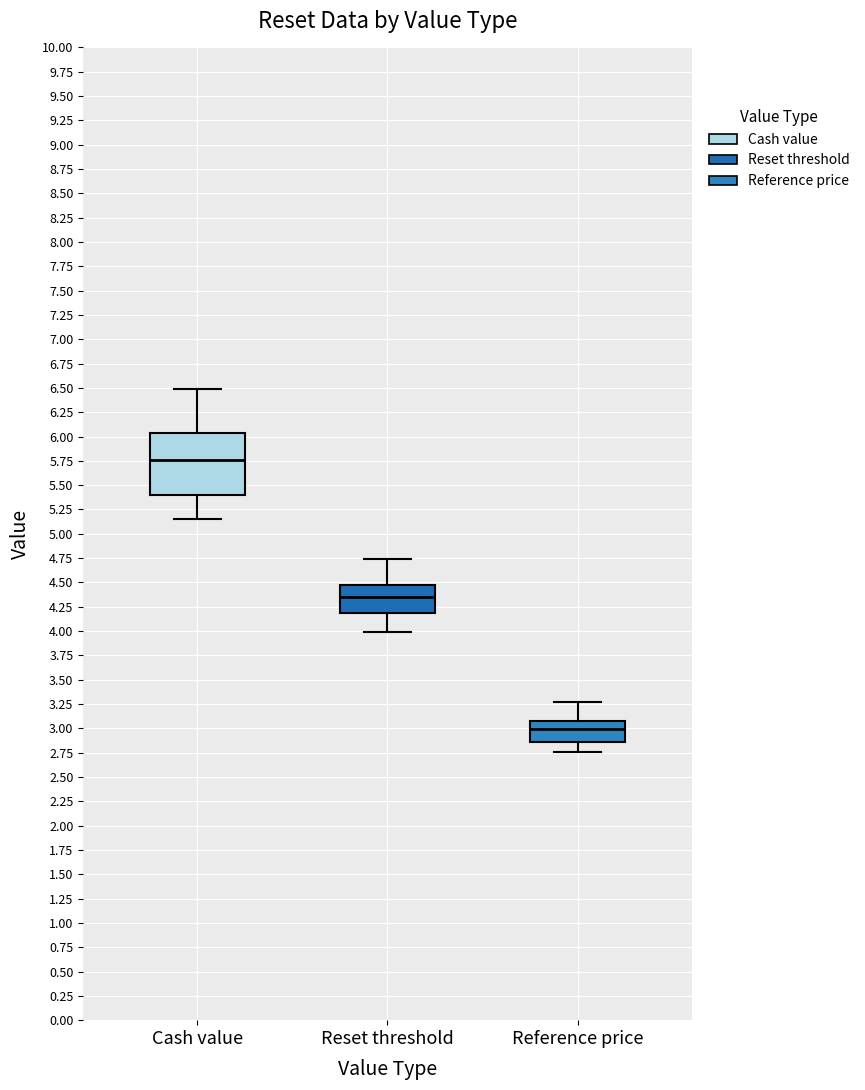

Where does the upper whisker of the box for Cash value end on the y-axis? The values are not printed on the chart, so give them approximately, as read against the axis.

6.50